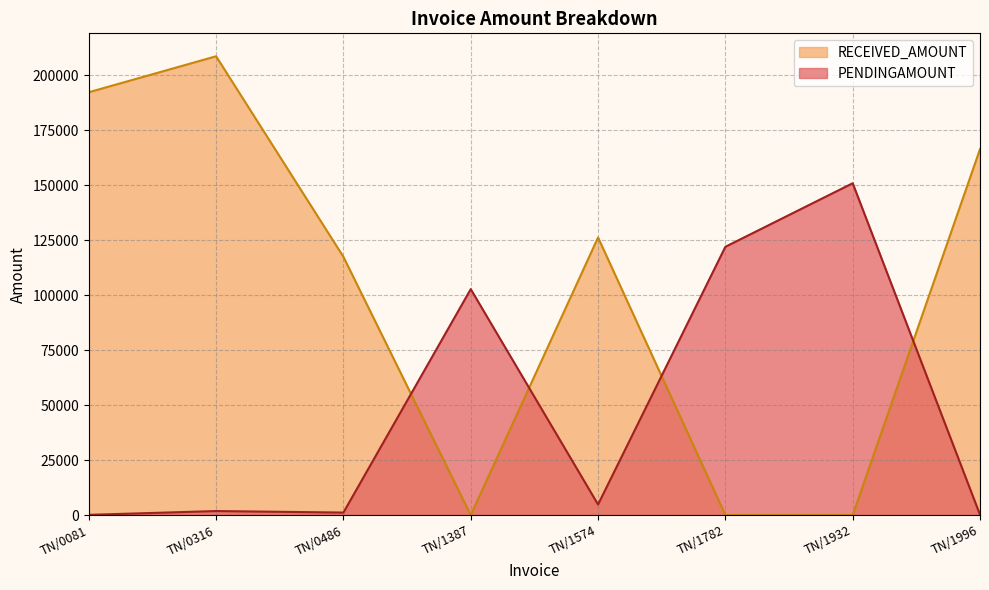

How many lines are shown in the chart?

2